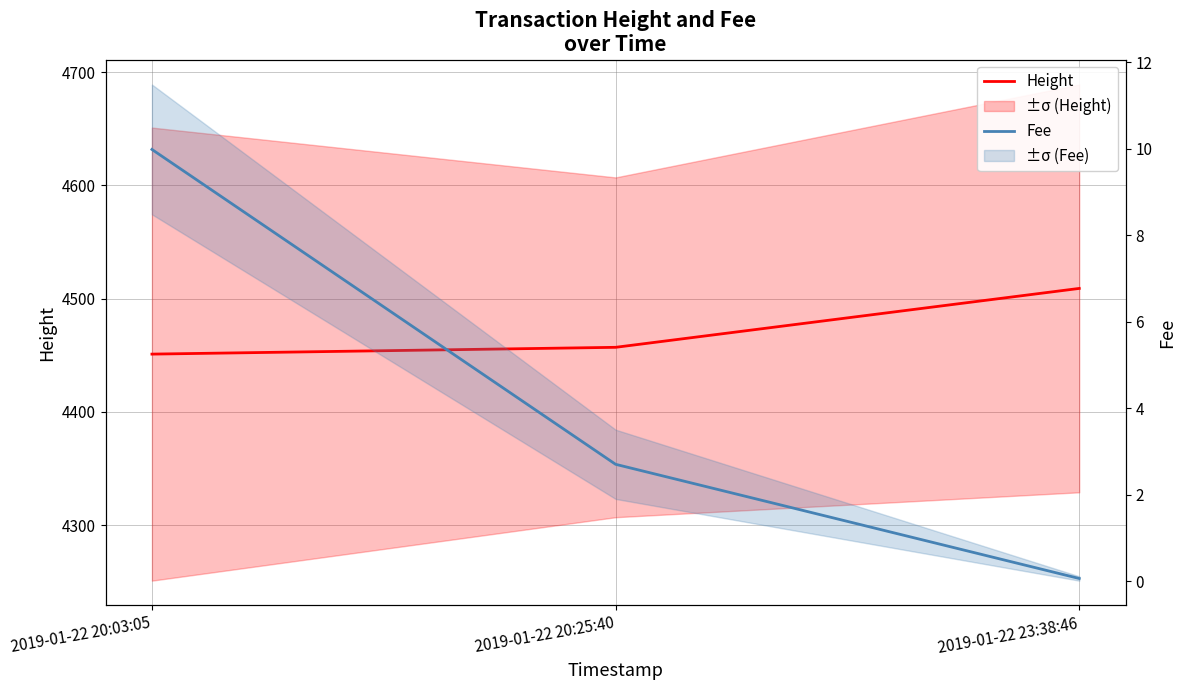

What value does the Height series have at 2019-01-22 23:38:46?

4509.0